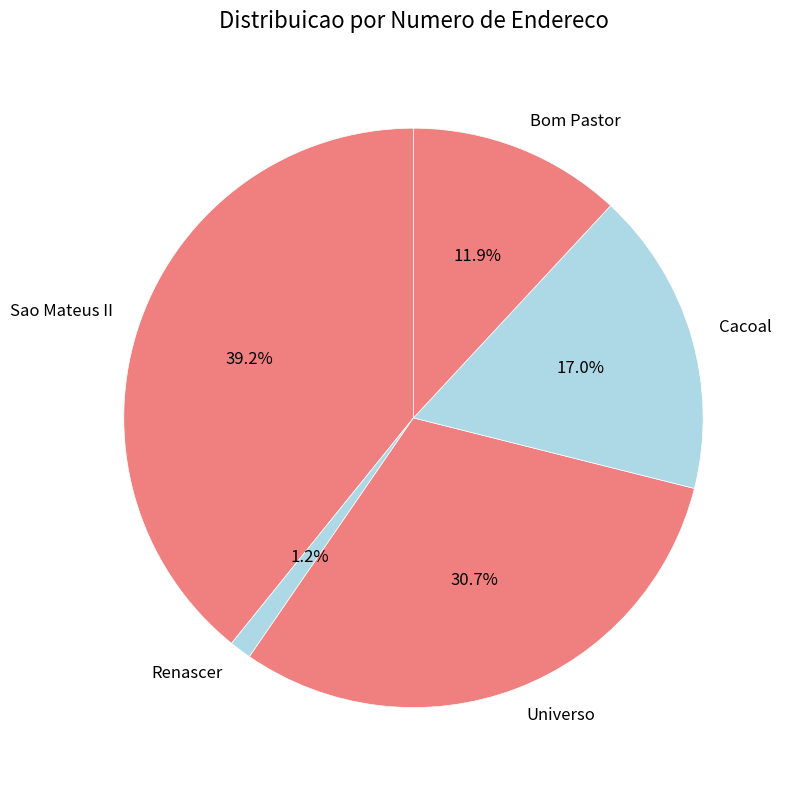

Is Renascer the majority of the pie?

No